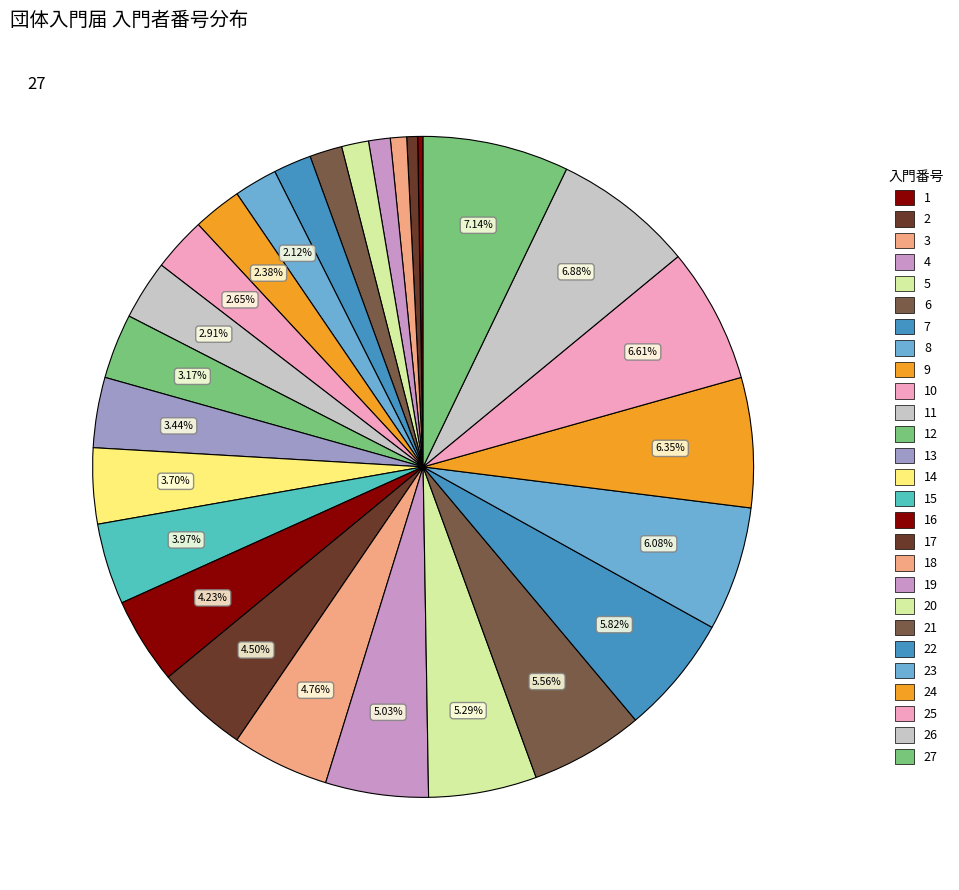

How many segments does this pie chart have?

27